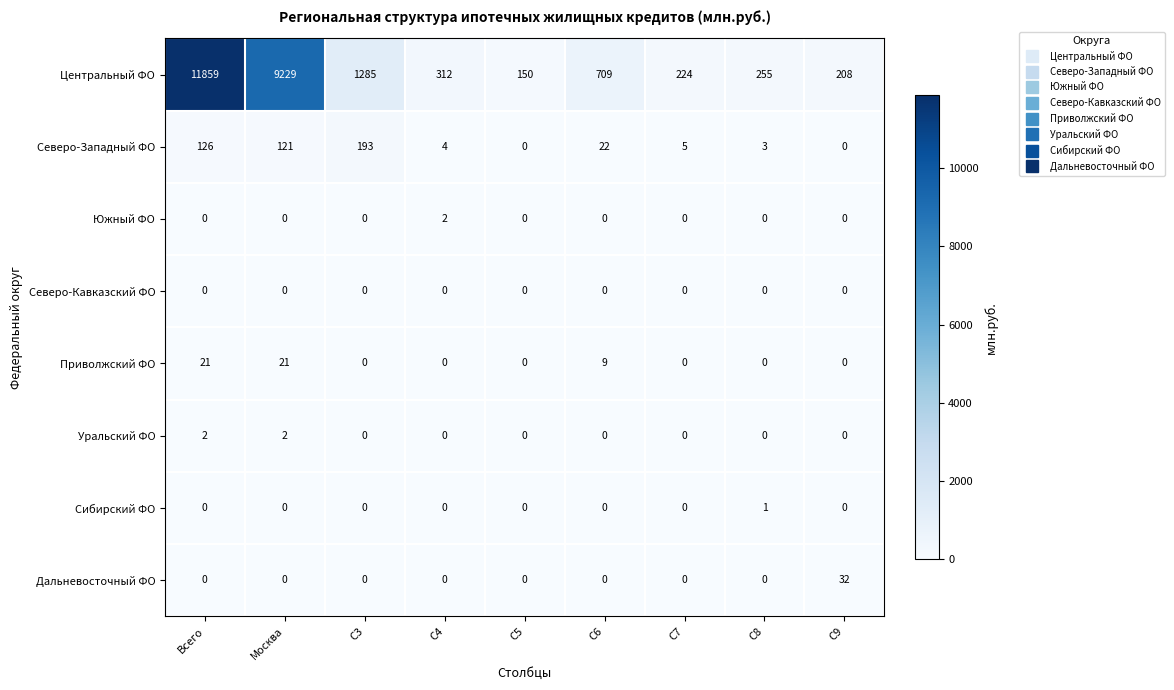

What is the maximum value for Приволжский ФО?

21